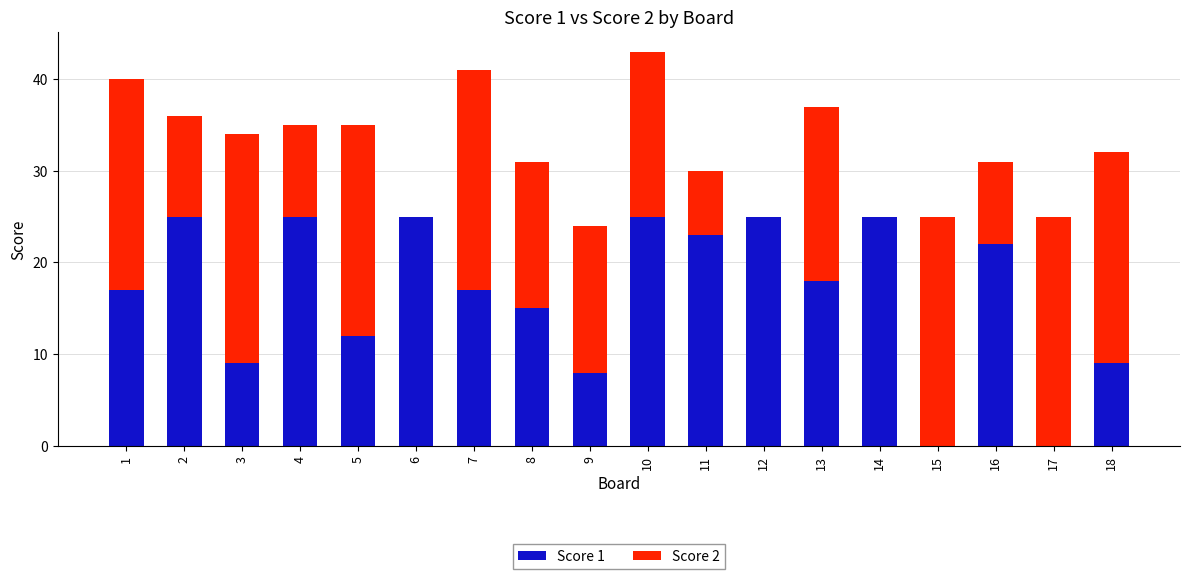

The Score 1 series shows 25 at 7. True or false?

False